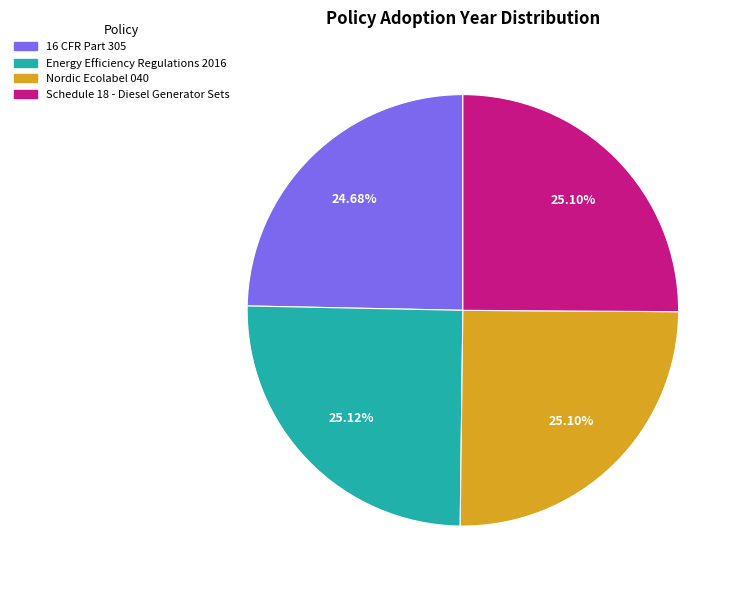

The Energy Efficiency Regulations 2016 slice represents 25% of the pie. True or false?

True